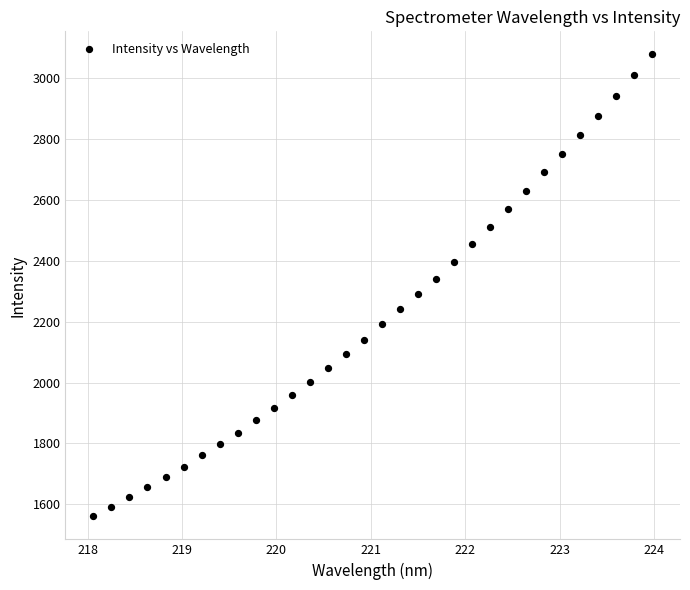

What is the range of Y values (max minus min)?

1518.0